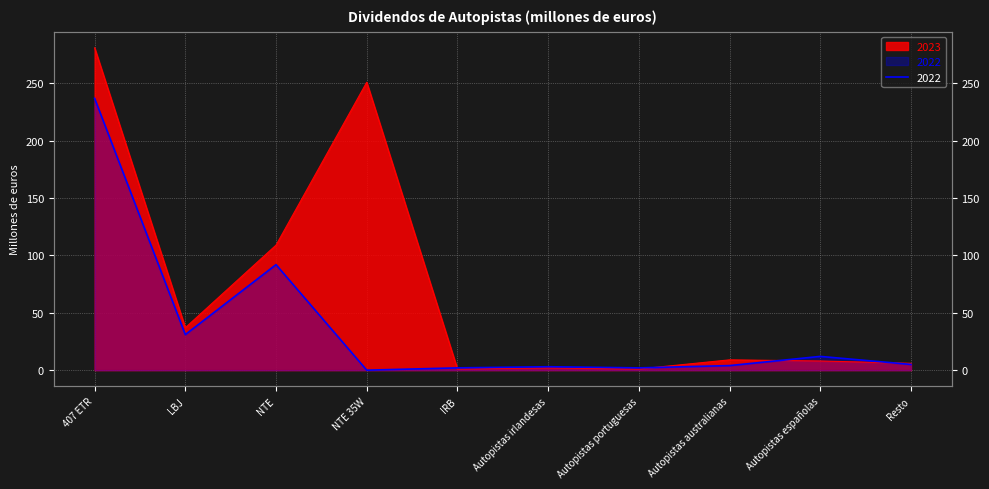

What are all the series names shown in the legend?

2023, 2022